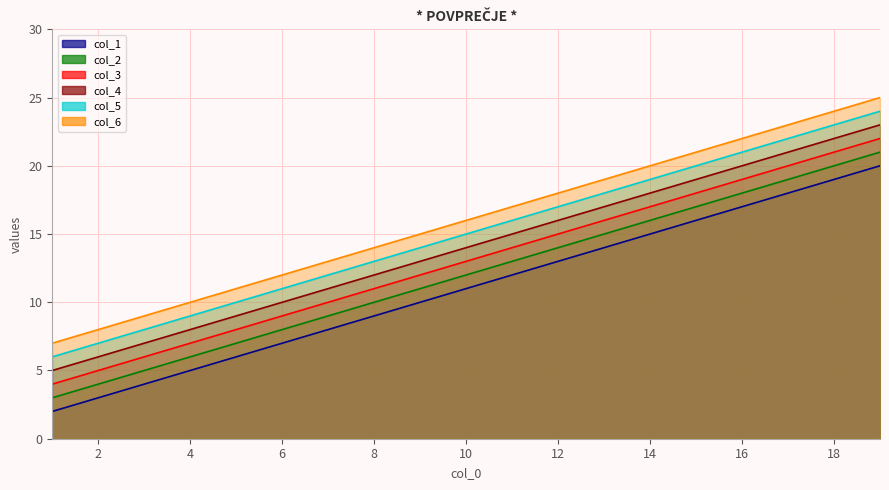

Which series changed the most between 1 and 12?

col_1